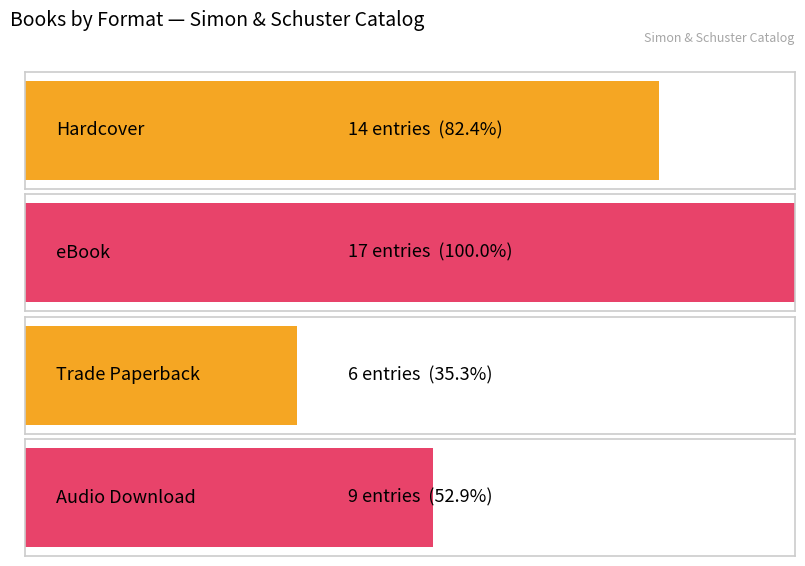

What is the sum of all values?

46